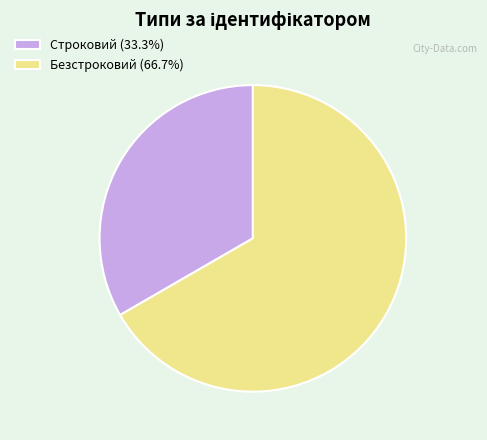

How many segments does this pie chart have?

2